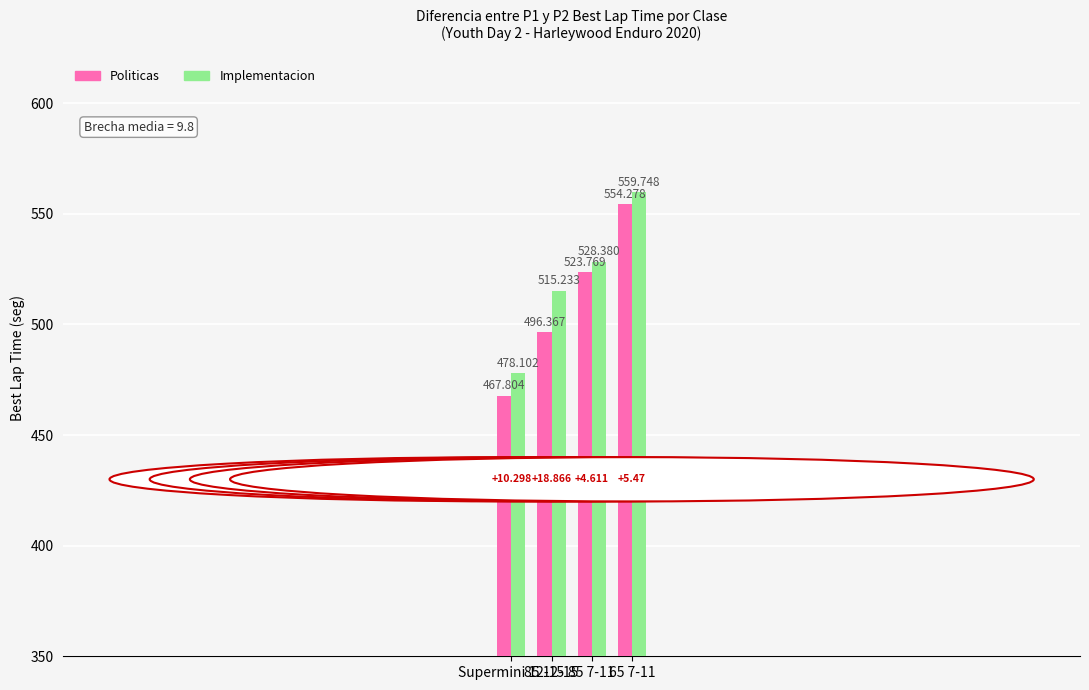

Which label corresponds to the largest value in the chart?

65 7-11